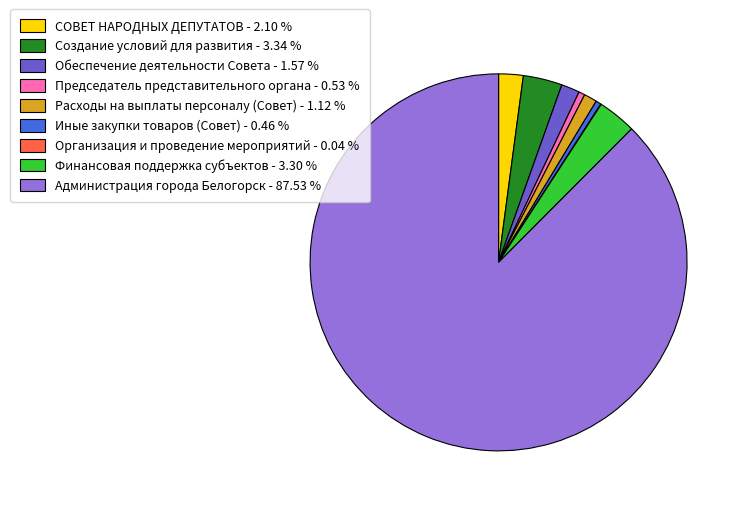

Which slice is the largest?

Администрация города Белогорск - 87.53 %